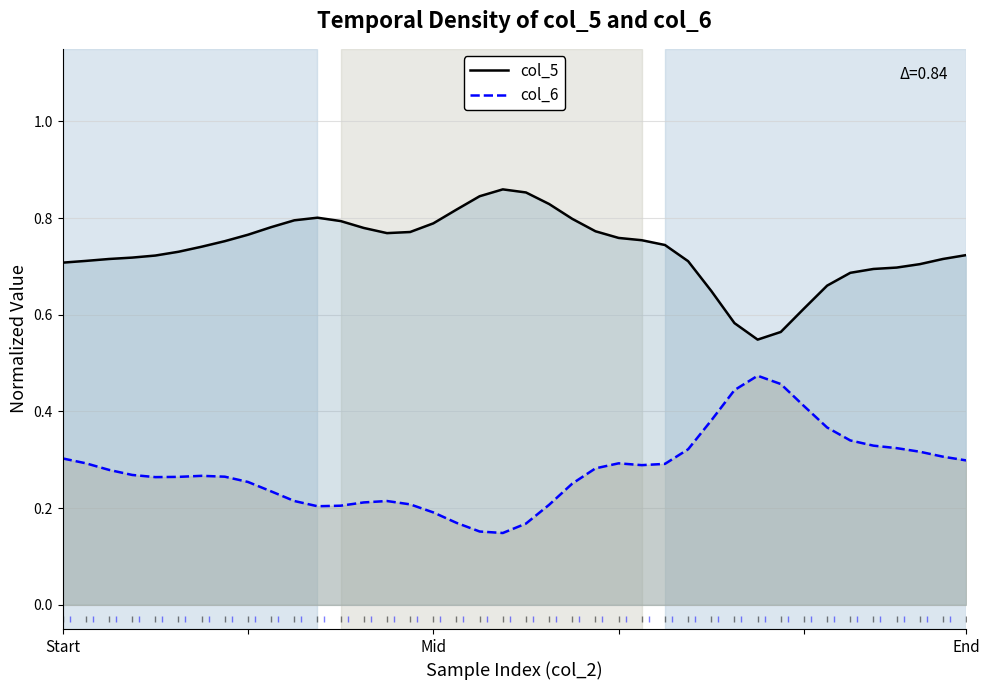

Rank the series by their average value, from lowest to highest.

col_6, col_5